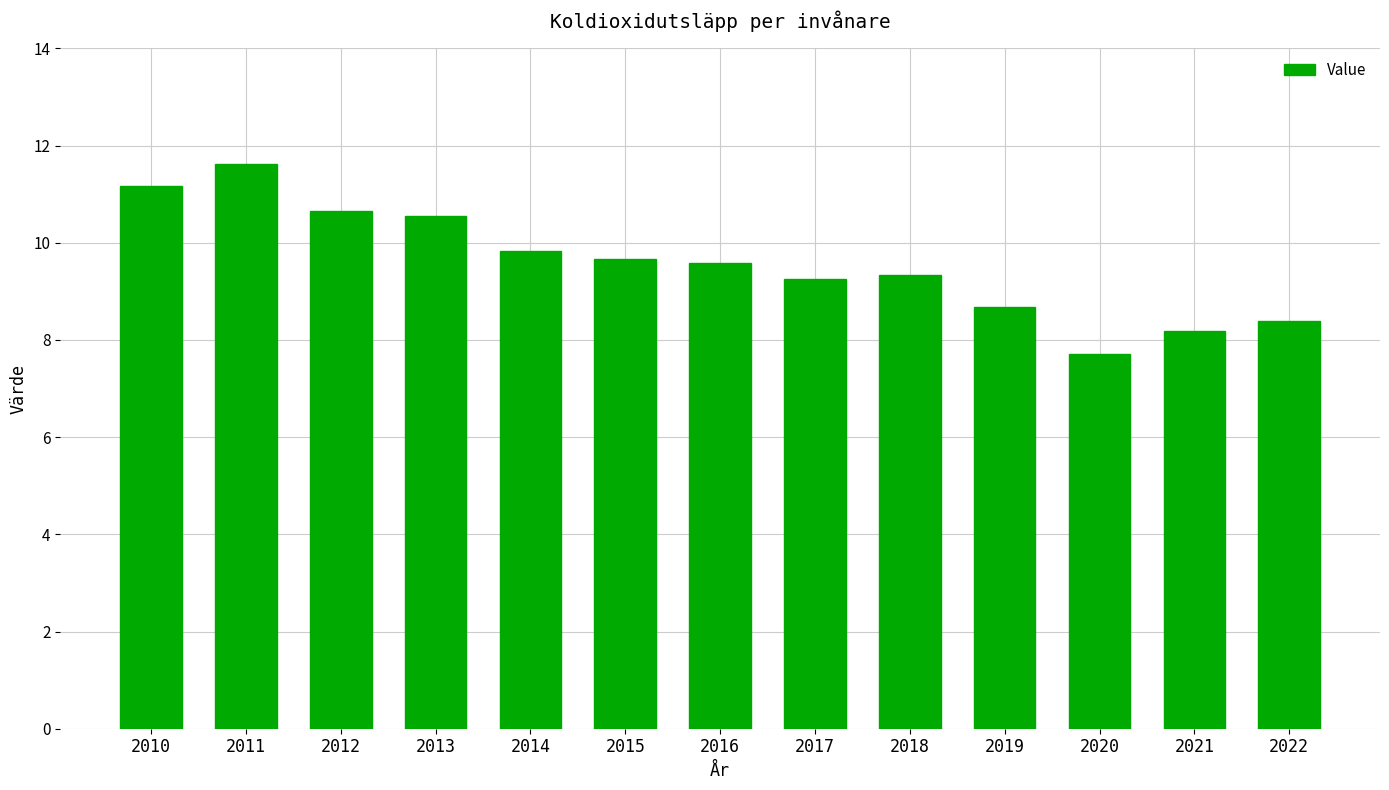

What is the minimum value shown in the chart?

7.7